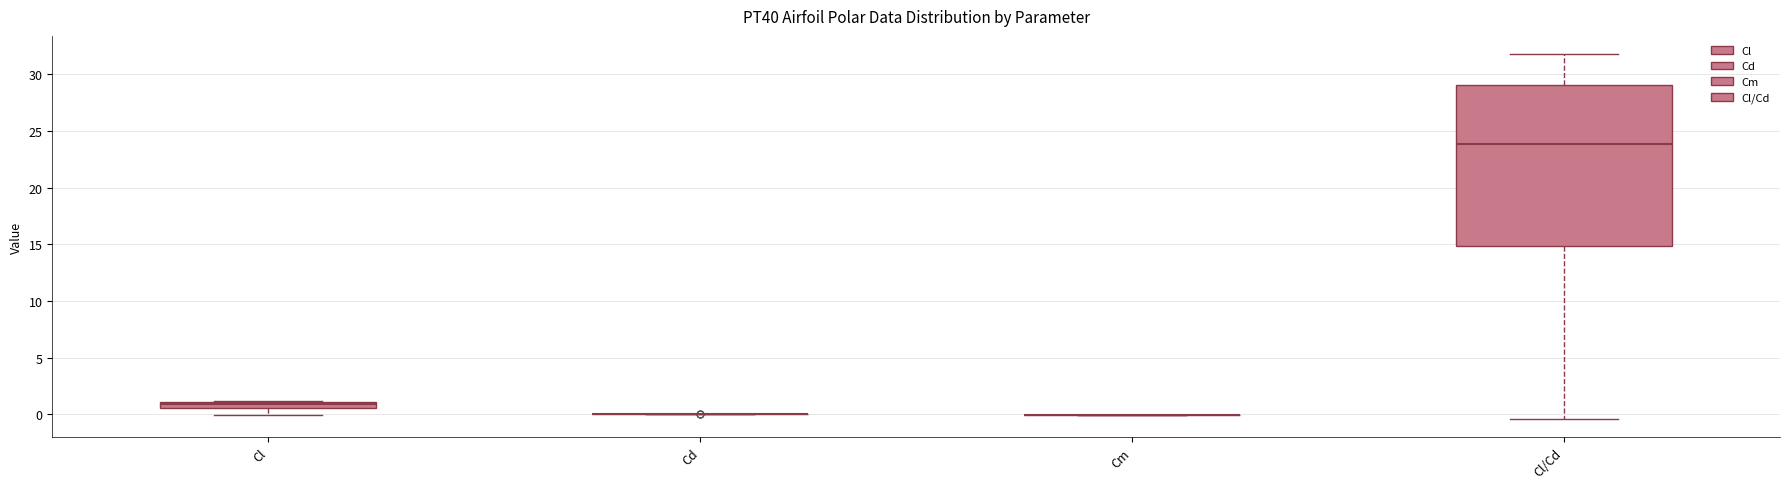

Which box is the tallest, from its lower edge to its upper edge?

Cl/Cd